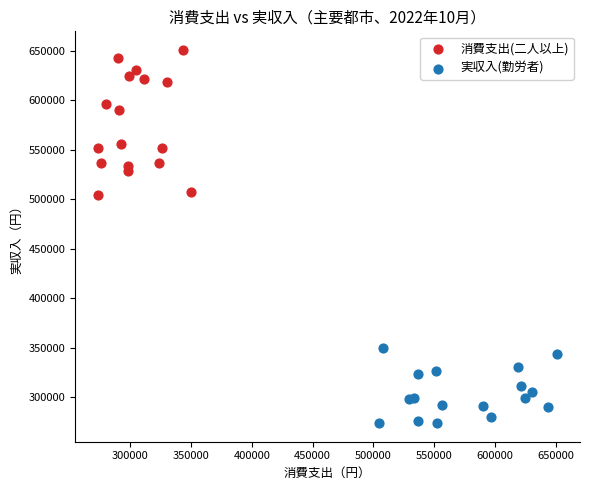

Which series has the largest Y range (max minus min)?

消費支出(二人以上)